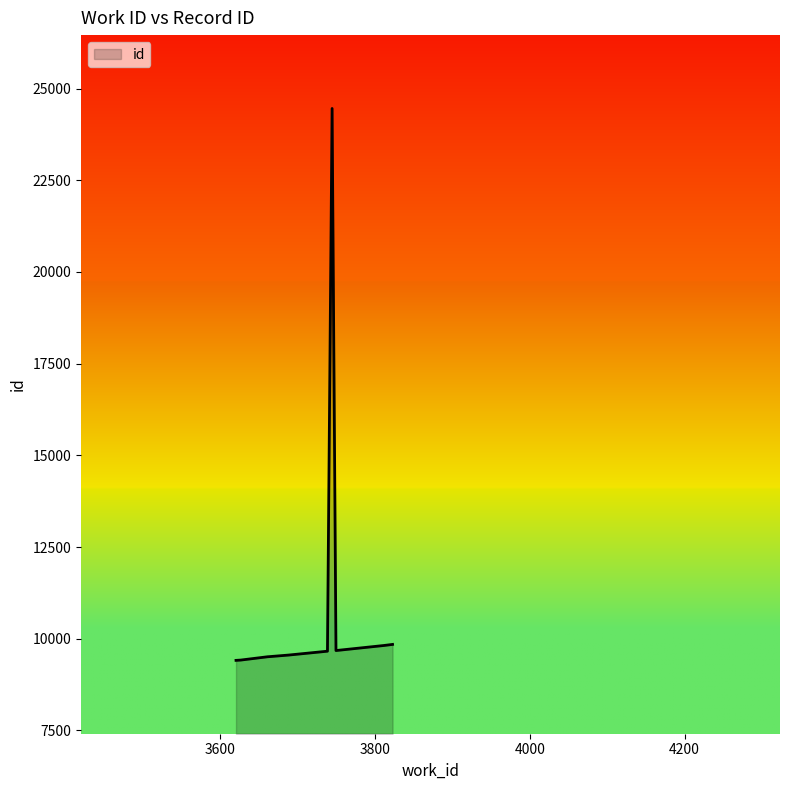

What is the smallest value displayed?

9409